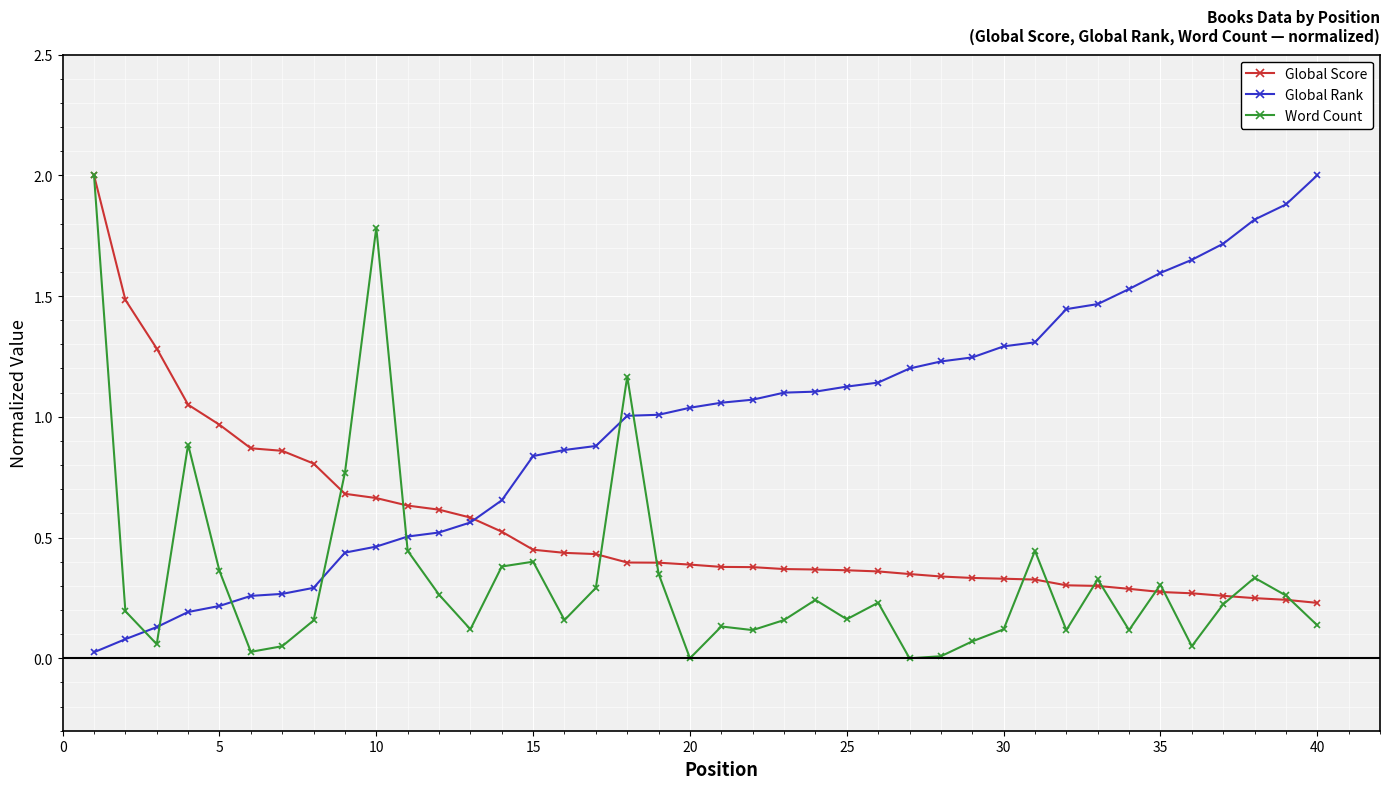

True or false: Global Rank and Word Count cross at least once.

True